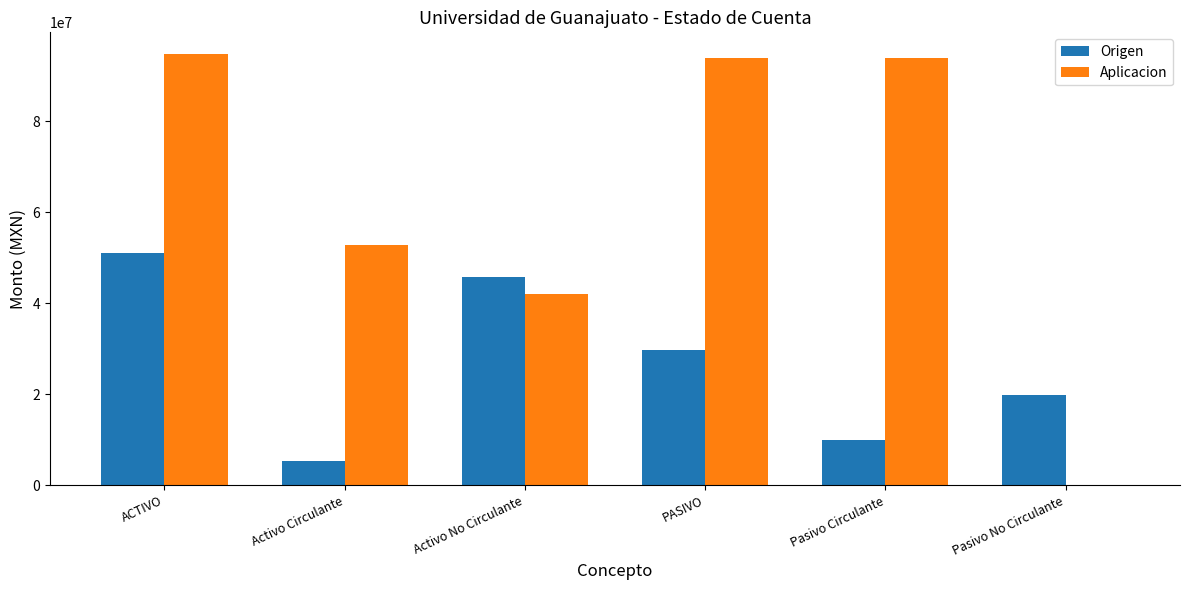

What is the greatest value displayed?

94840728